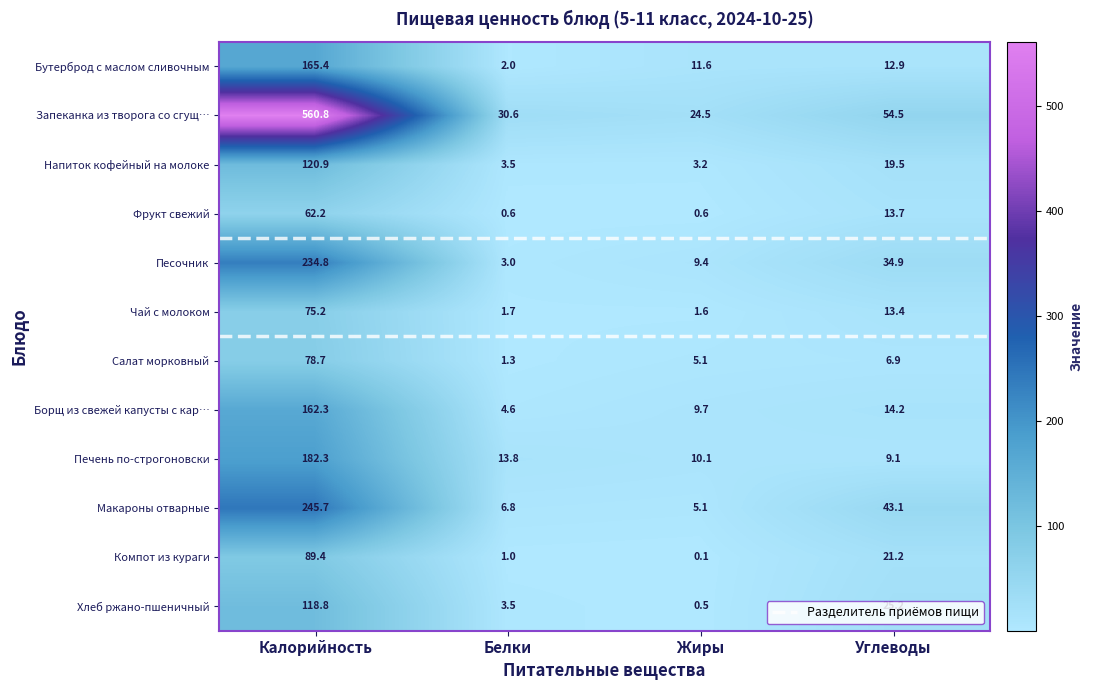

What is the sum of the Борщ из свежей капусты с кар… values at Калорийность and Белки?

166.9